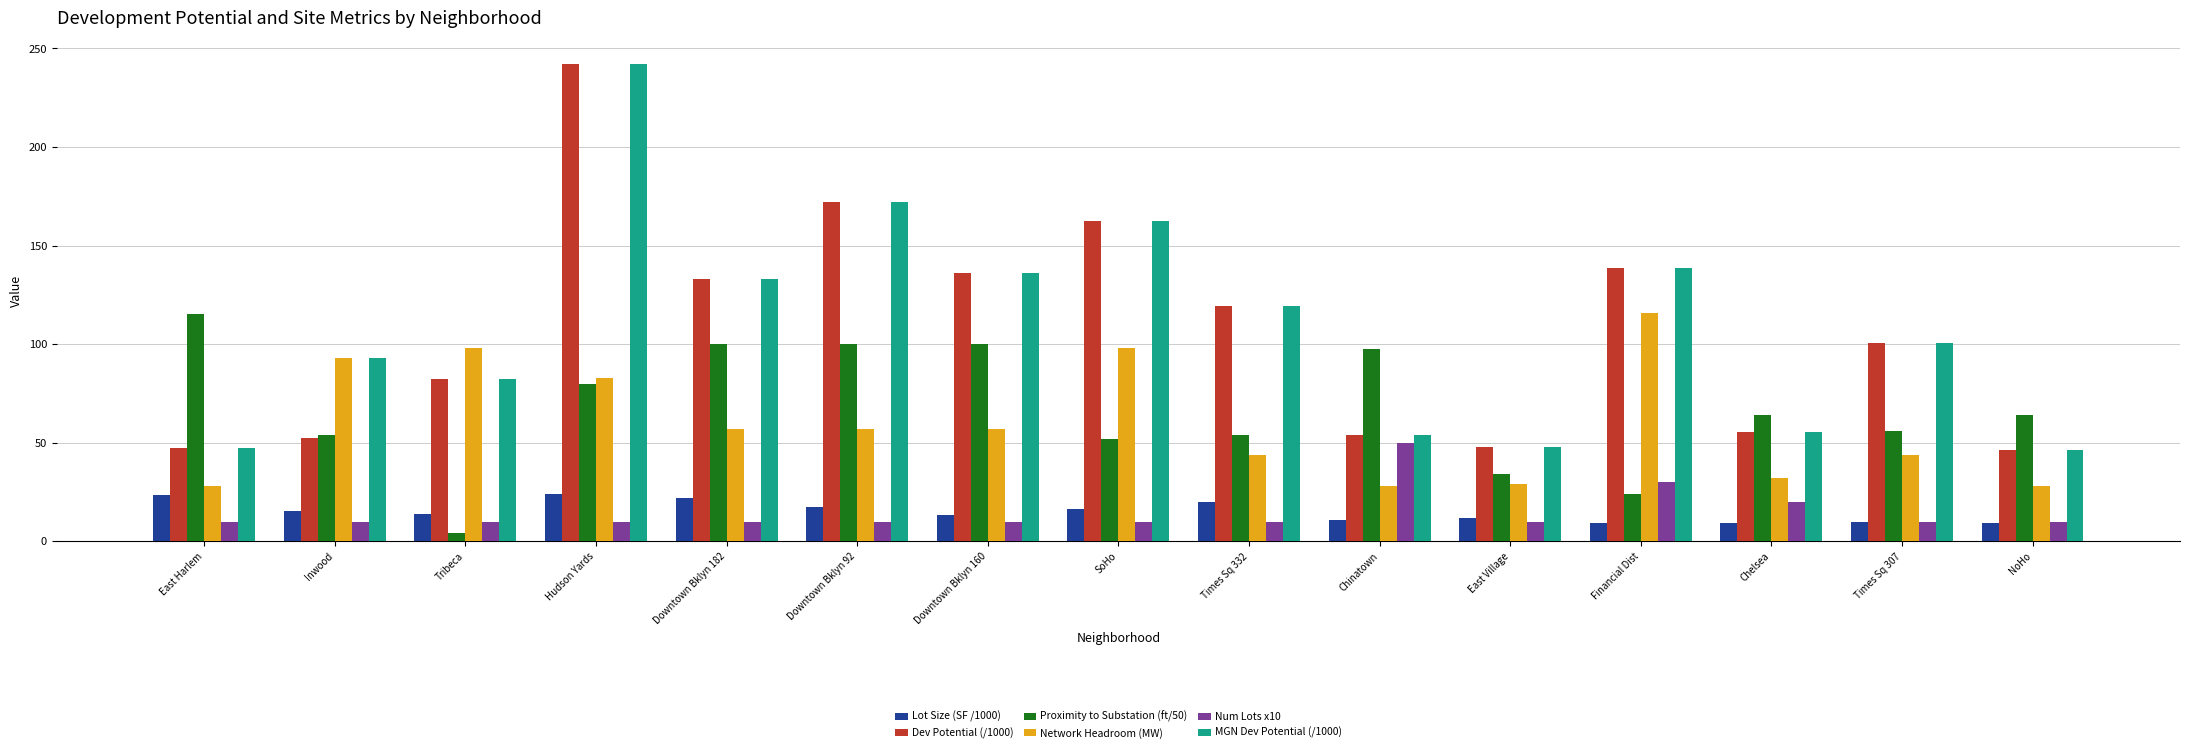

Where does the MGN Dev Potential (/1000) series first go above 100?

Hudson Yards